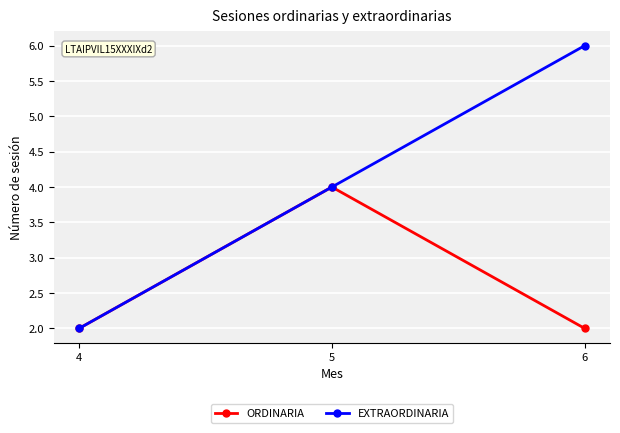

Does the chart have visible grid lines?

Yes